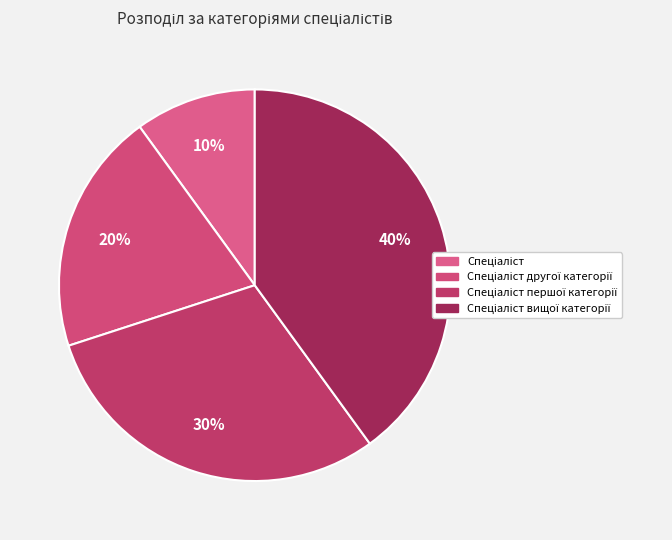

How many slices are in this pie chart?

4